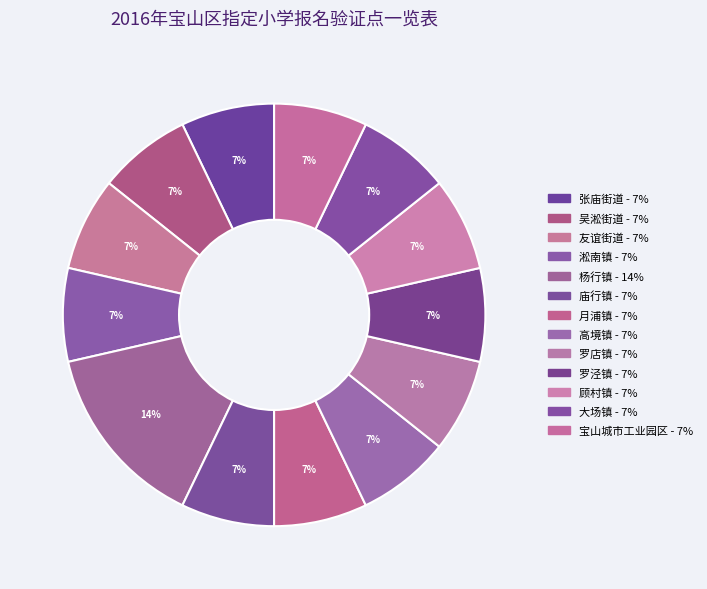

What is the ratio of the value at 吴淞街道 to the value at 友谊街道?

1.0